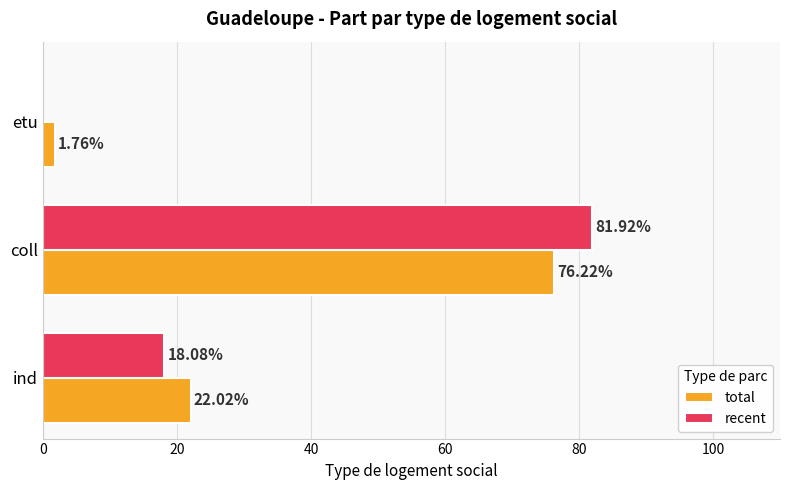

What is the total value across all series at coll?

158.1